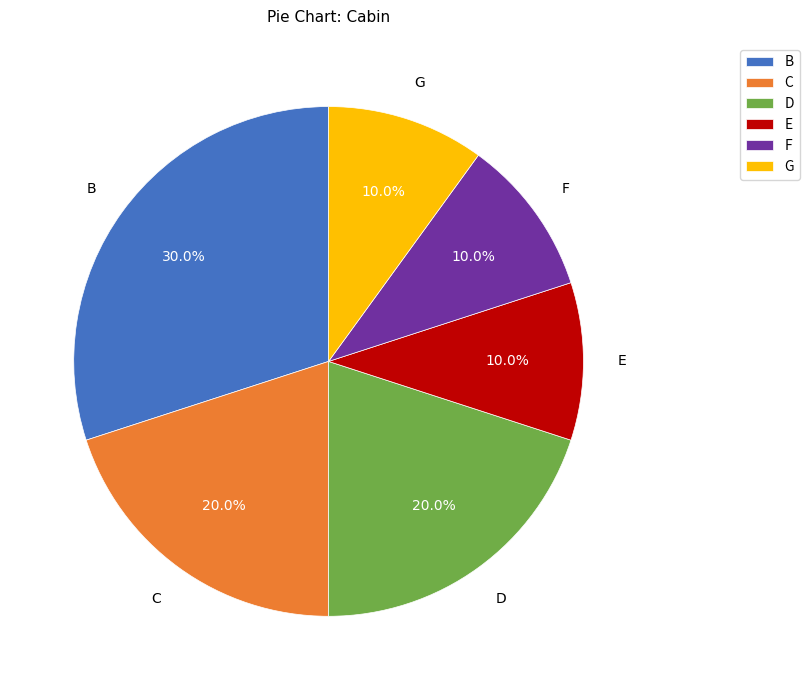

How many slices are in this pie chart?

6